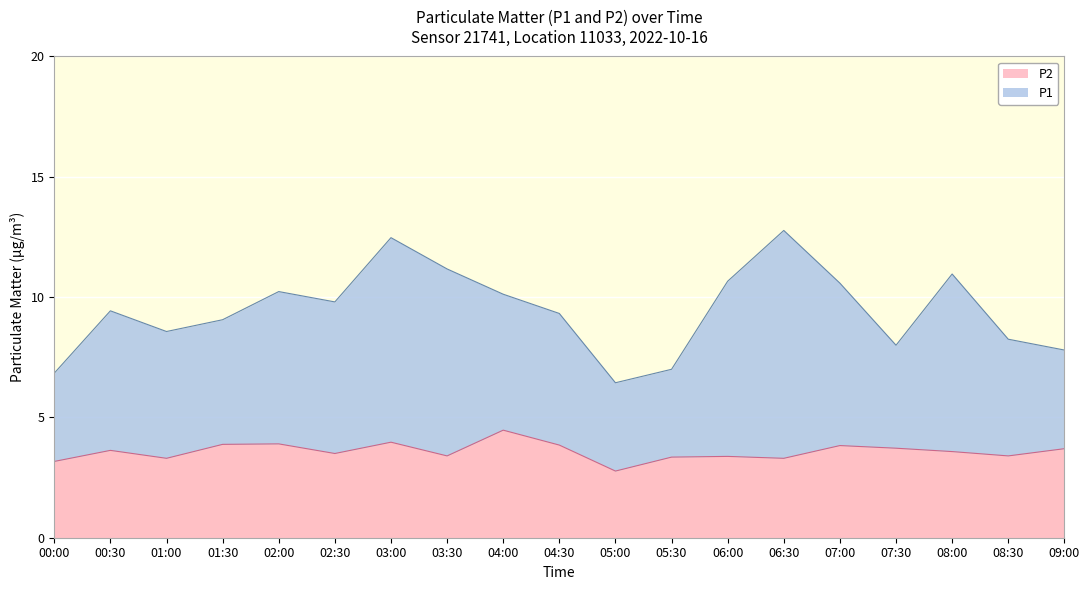

What is the sum of all values?

68.1